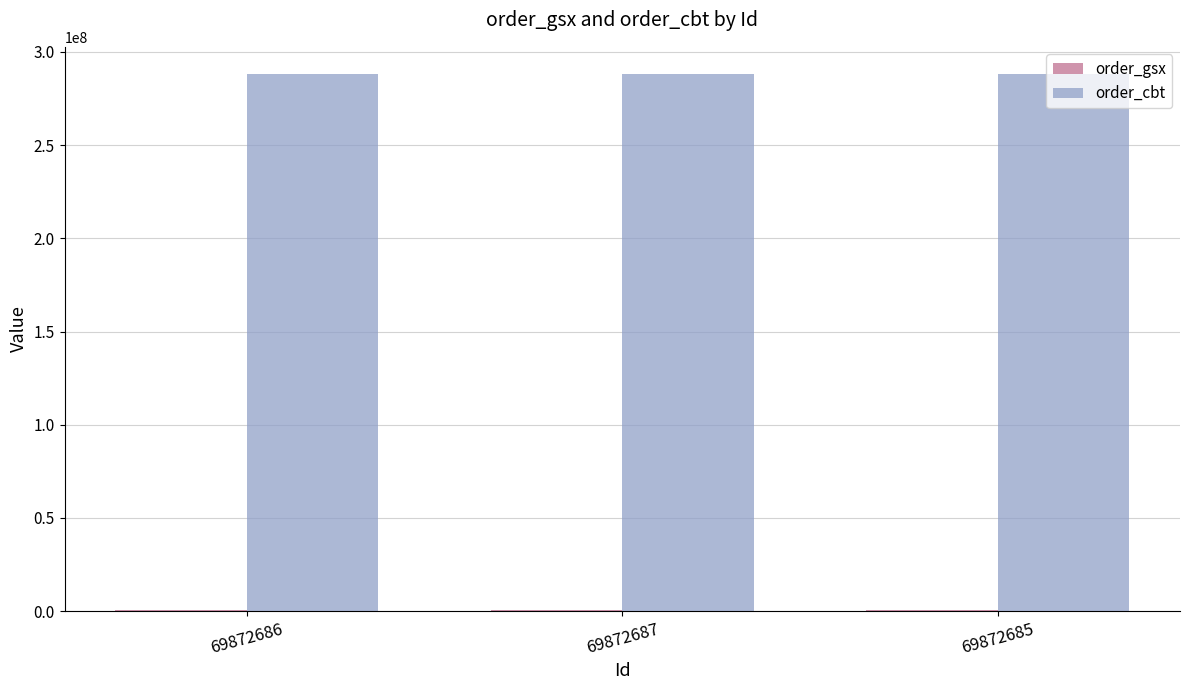

The order_cbt series shows 288321212 at 69872687. True or false?

True